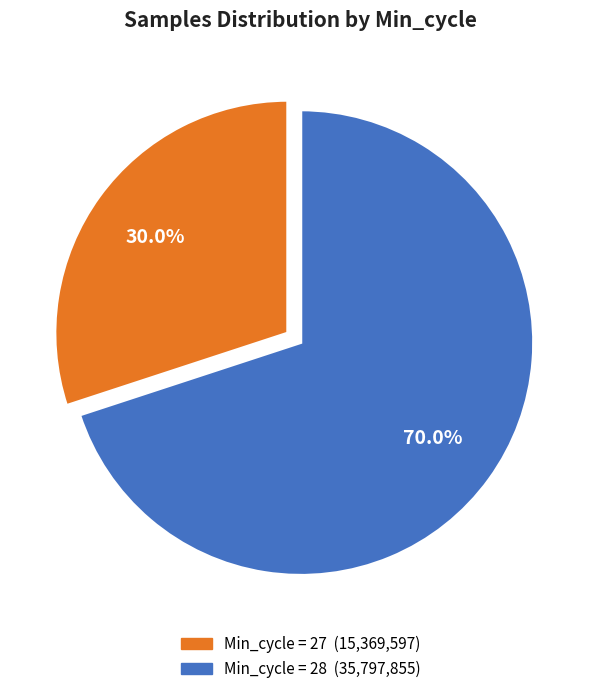

Is there a majority slice in this chart?

Yes